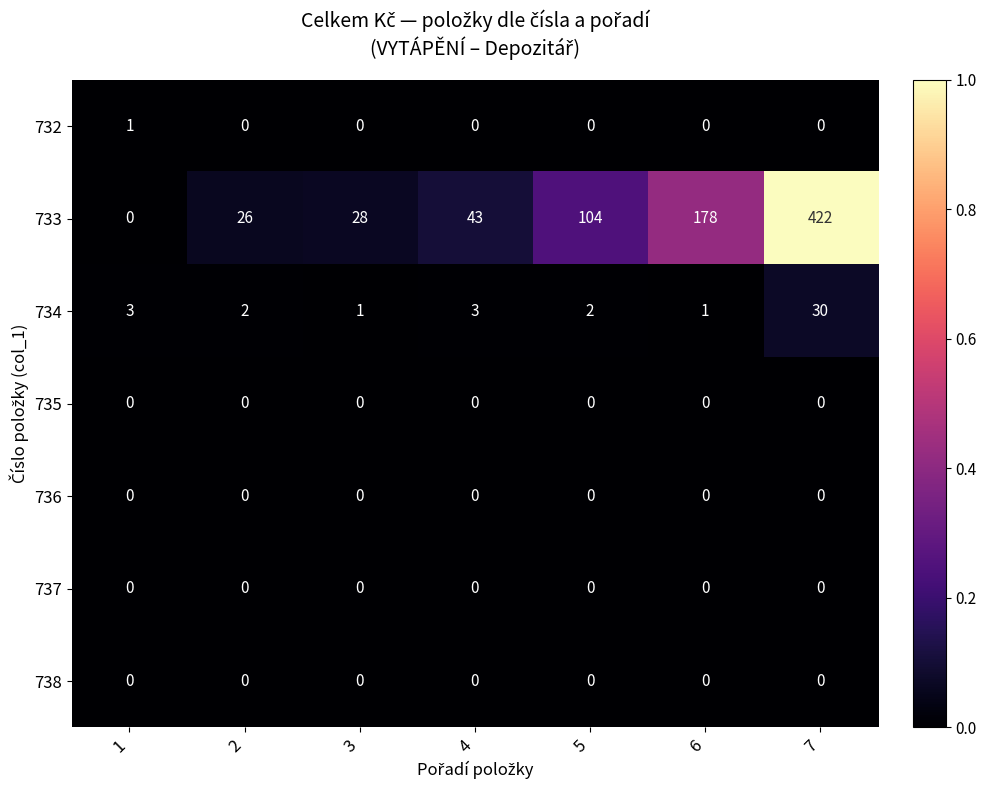

Between 1 and 2, which series saw the biggest shift?

733